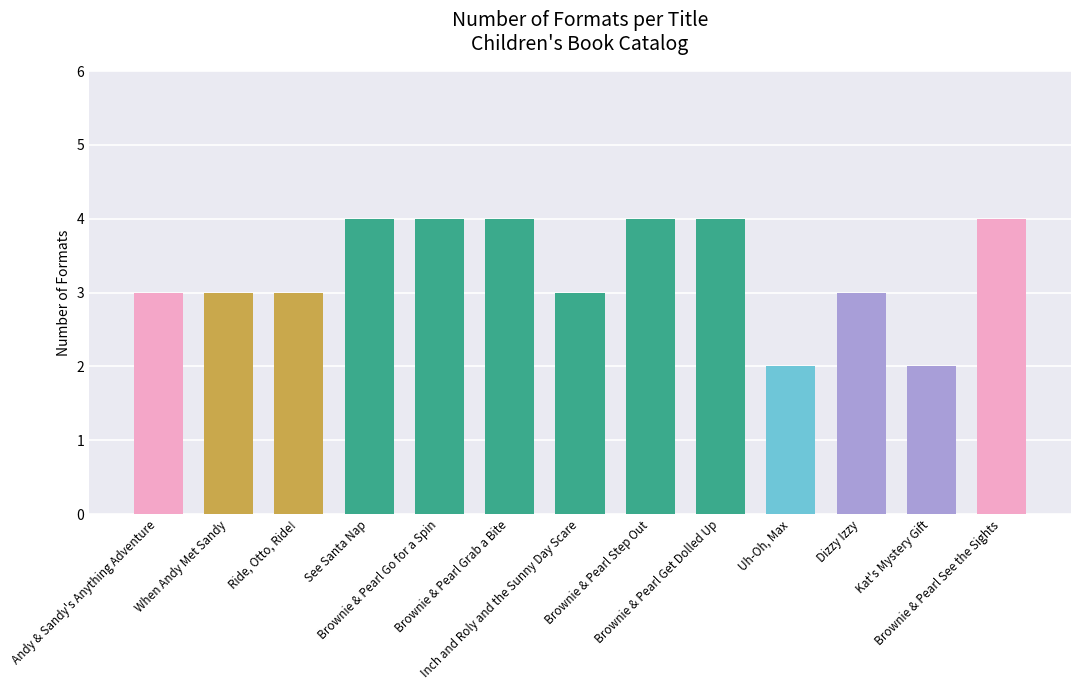

What is the sum of the values at Andy & Sandy's Anything Adventure and Dizzy Izzy?

6